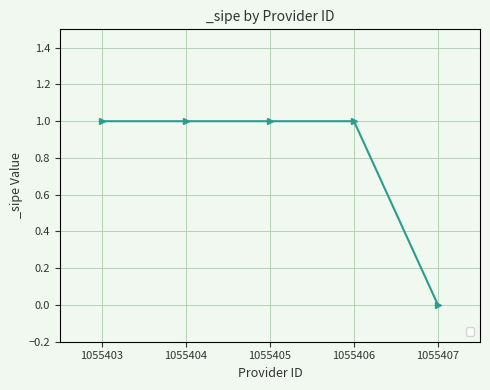

Reading right to left, what are all the values shown in this chart?

0	1	1	1	1